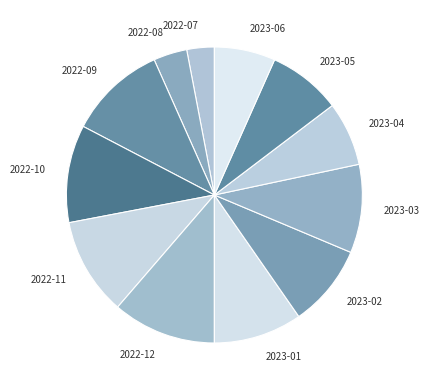

Which has a higher value, 2022-10 or 2022-08?

2022-10